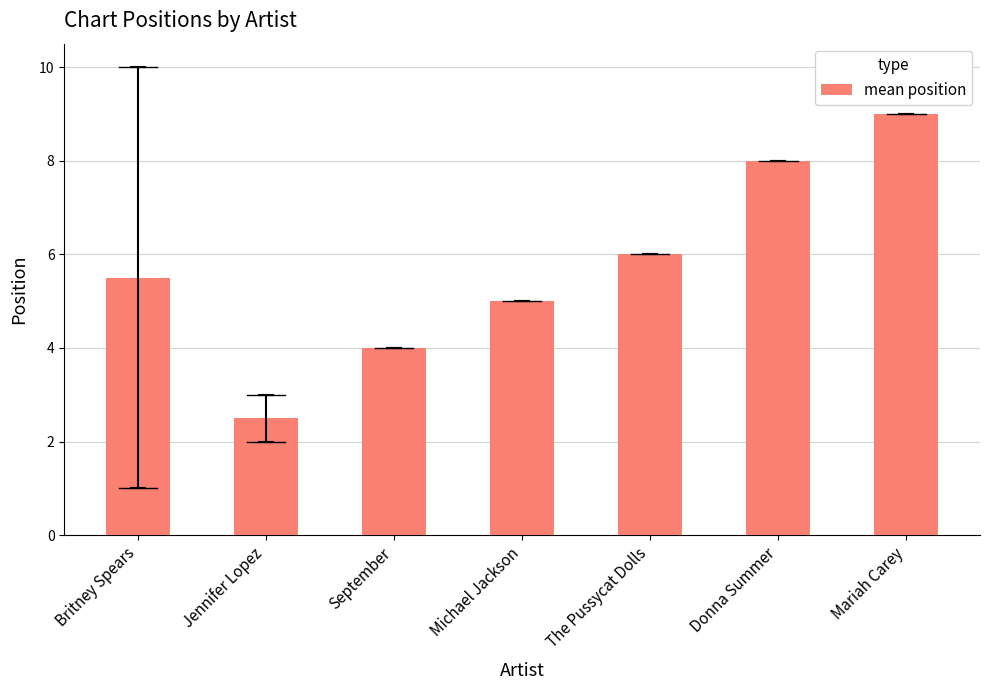

What is the sum of the values at September and Jennifer Lopez?

6.5